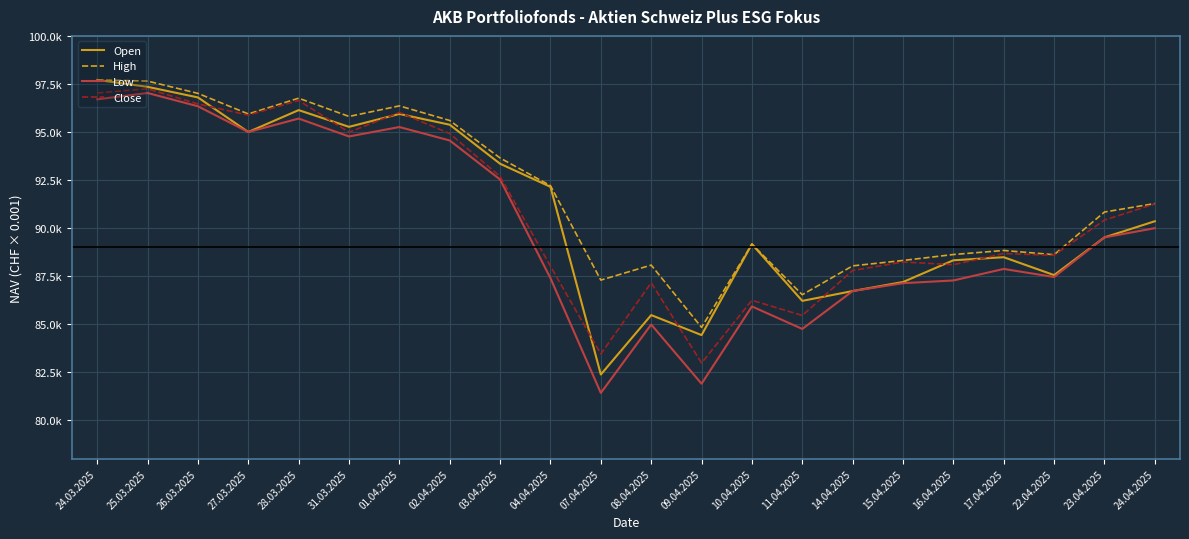

The Close series shows 35497 at 02.04.2025. True or false?

False